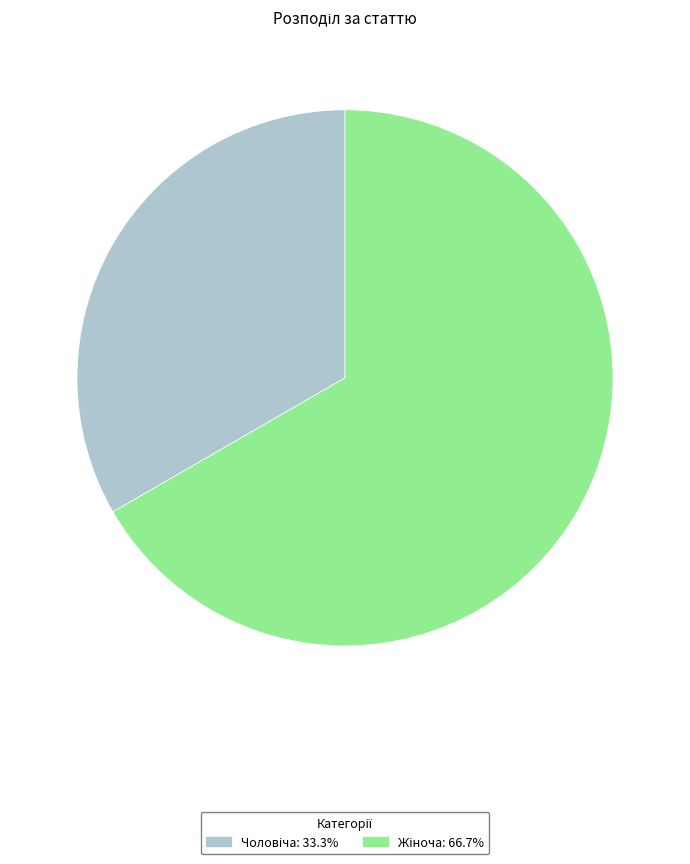

Count the number of slices in the pie.

2